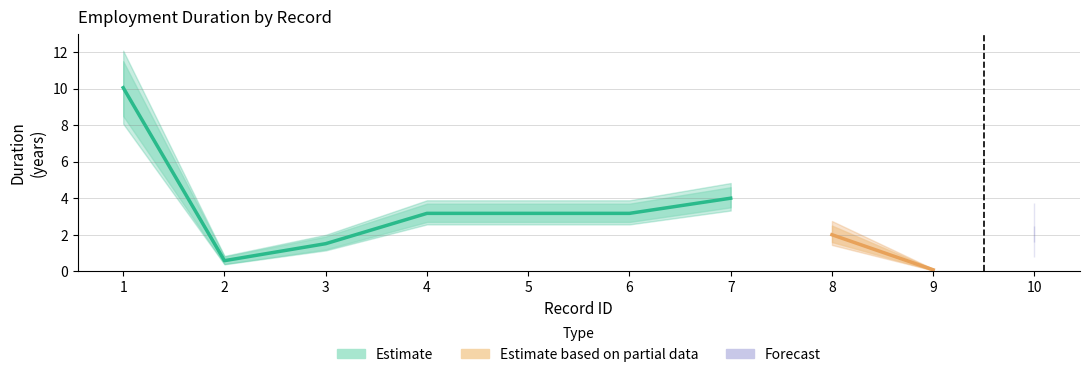

Reading right to left, list all the values displayed in this chart.

Duration (years): 10=2.0	9=0.1	8=2.0	7=4.0	6=3.2	5=3.2	4=3.2	3=1.5	2=0.6	1=10.1
lower_bound: 10=1.6	9=0.1	8=1.6	7=3.5	6=2.7	5=2.7	4=2.7	3=1.2	2=0.4	1=8.5
upper_bound: 10=2.5	9=0.1	8=2.5	7=4.6	6=3.7	5=3.7	4=3.7	3=1.9	2=0.8	1=11.5